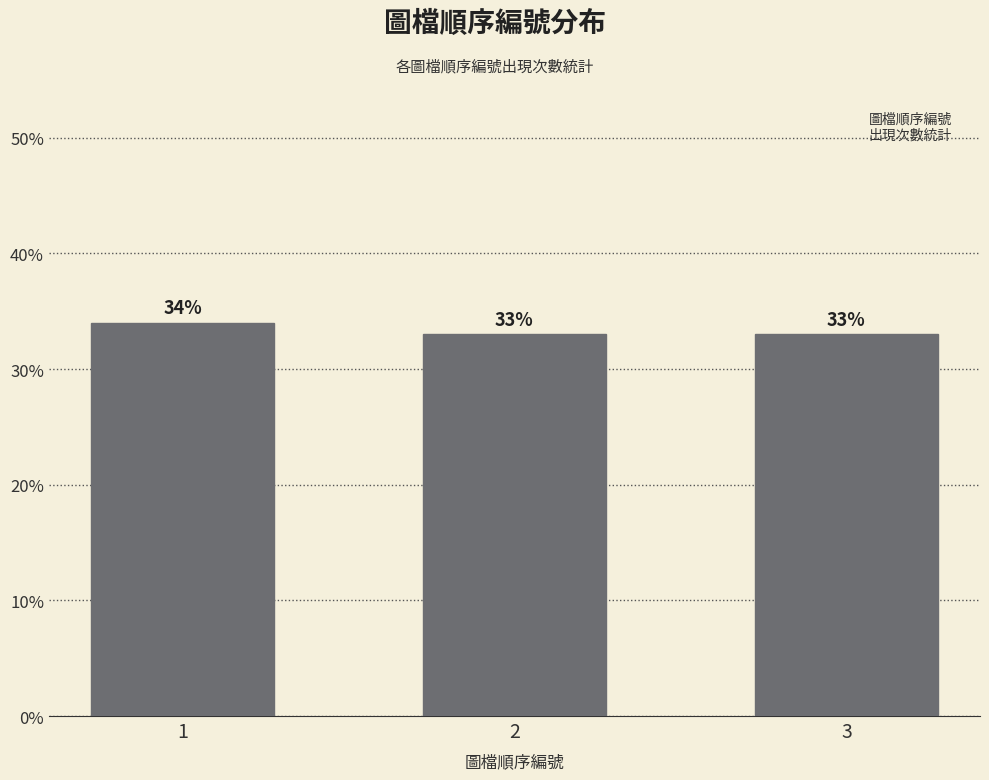

The value at 2 is 33. True or false?

True